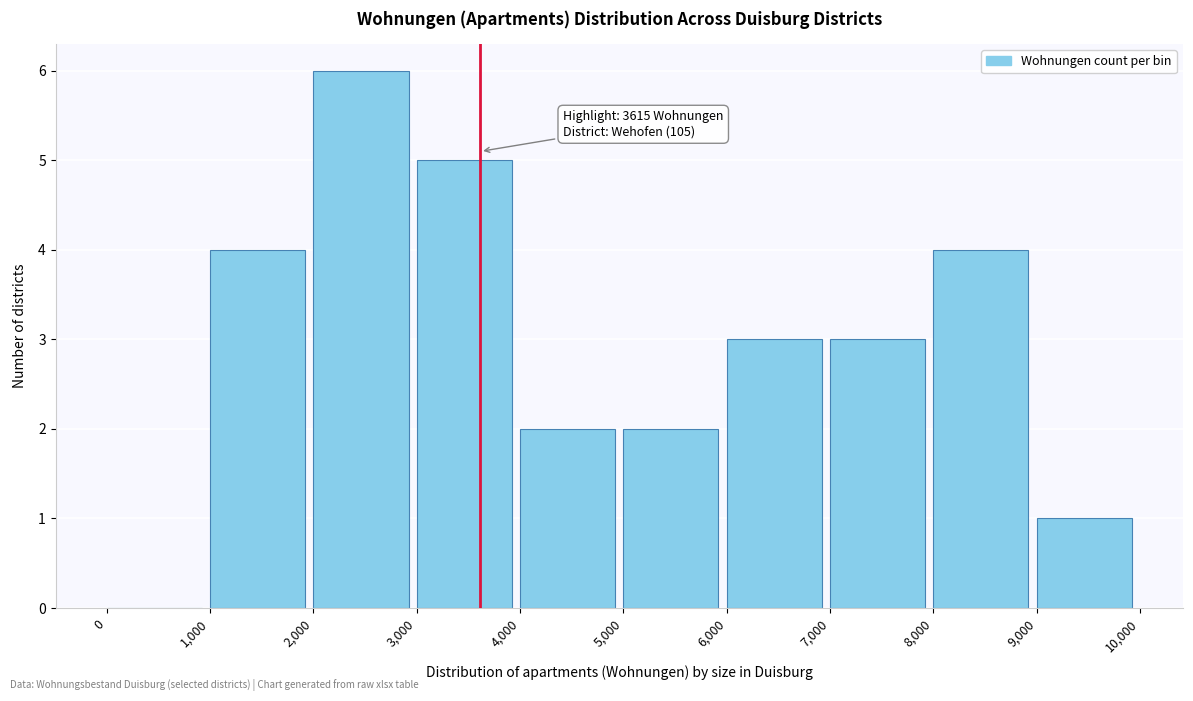

Which range on the x-axis has the tallest bar?

2,000 to 3,000